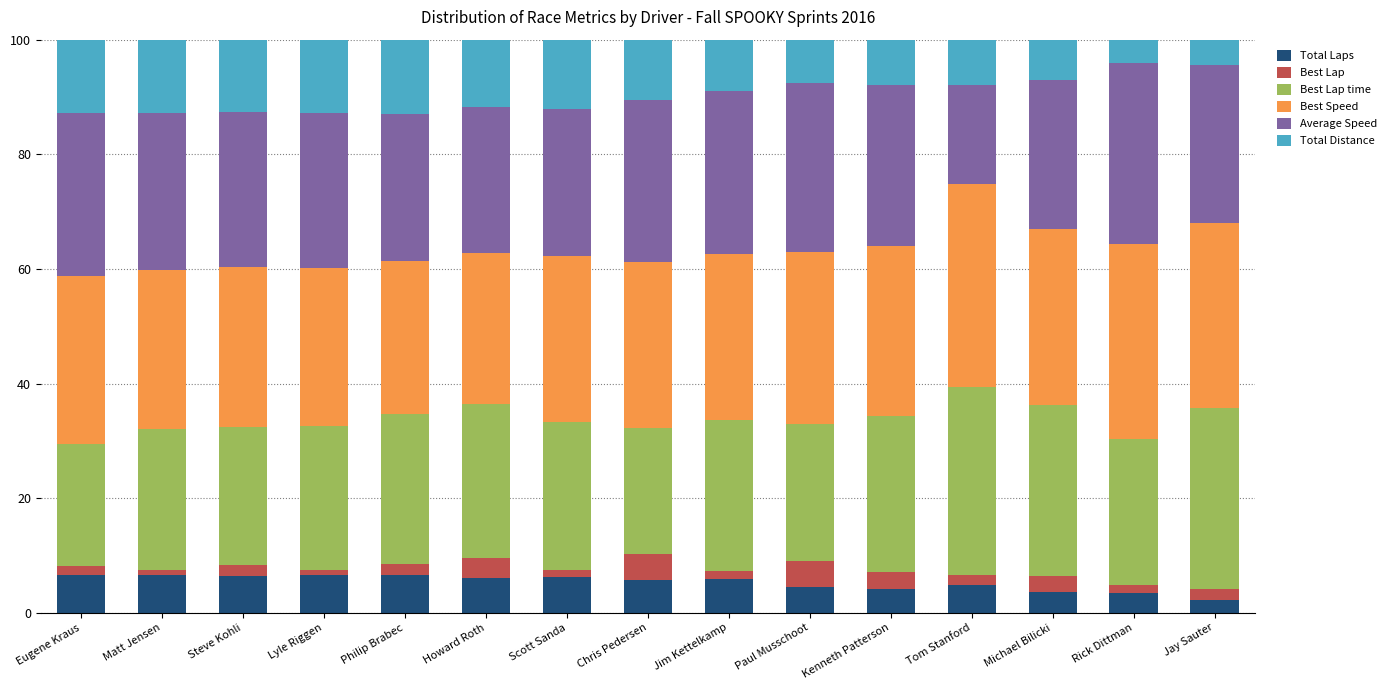

The Total Laps series shows 9.3 at Chris Pedersen. True or false?

False